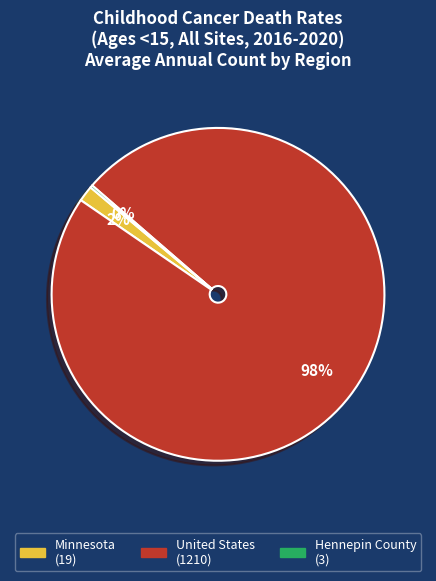

Between United States and Minnesota, which is larger?

United States